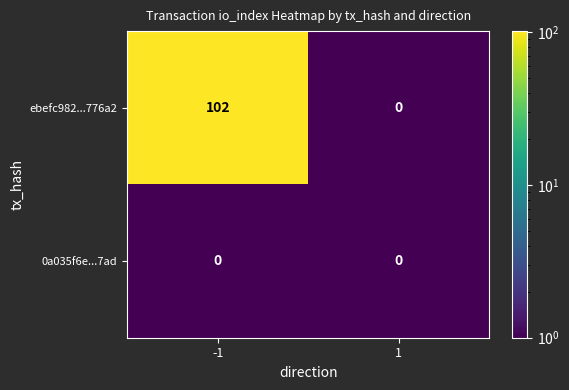

List the labels in order of ebefc982...776a2 value, smallest first.

1, -1